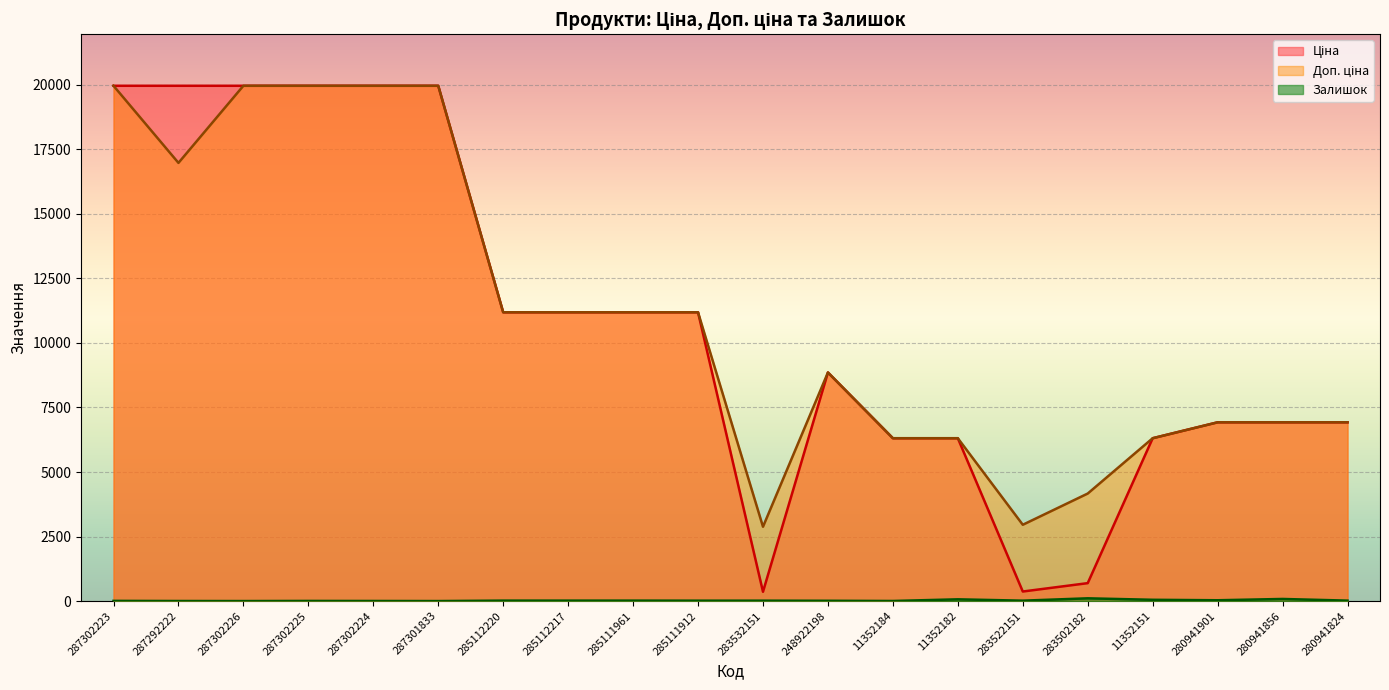

What is the difference between the Залишок values at 280941901 and 285112220?

14.0